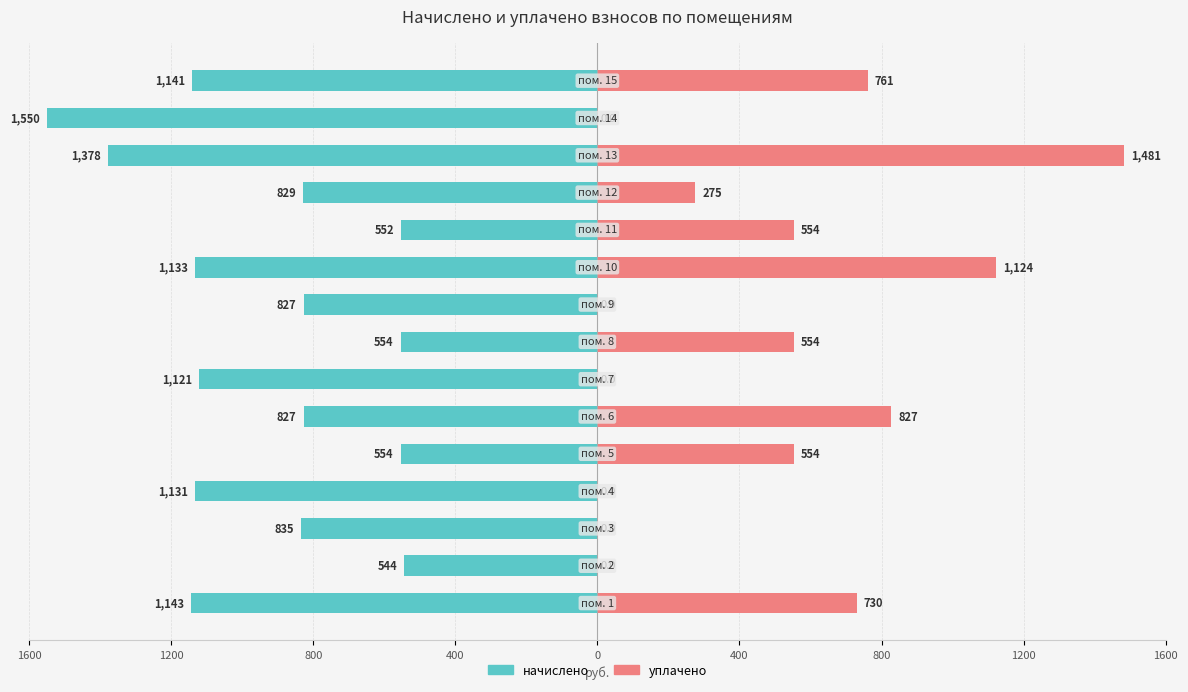

What is the sum of all начислено values?

-14119.3